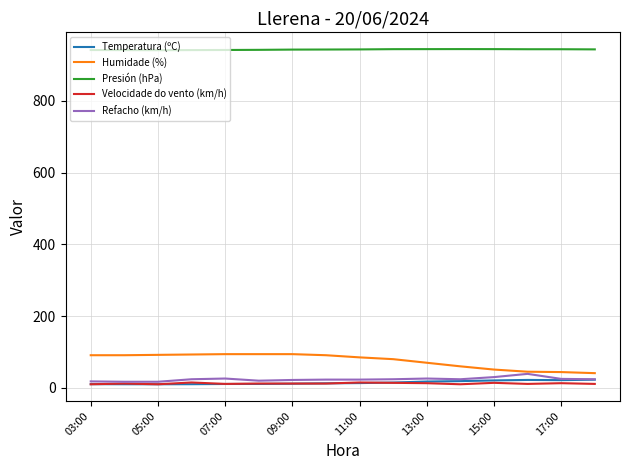

What is the maximum value shown in the chart?

944.6